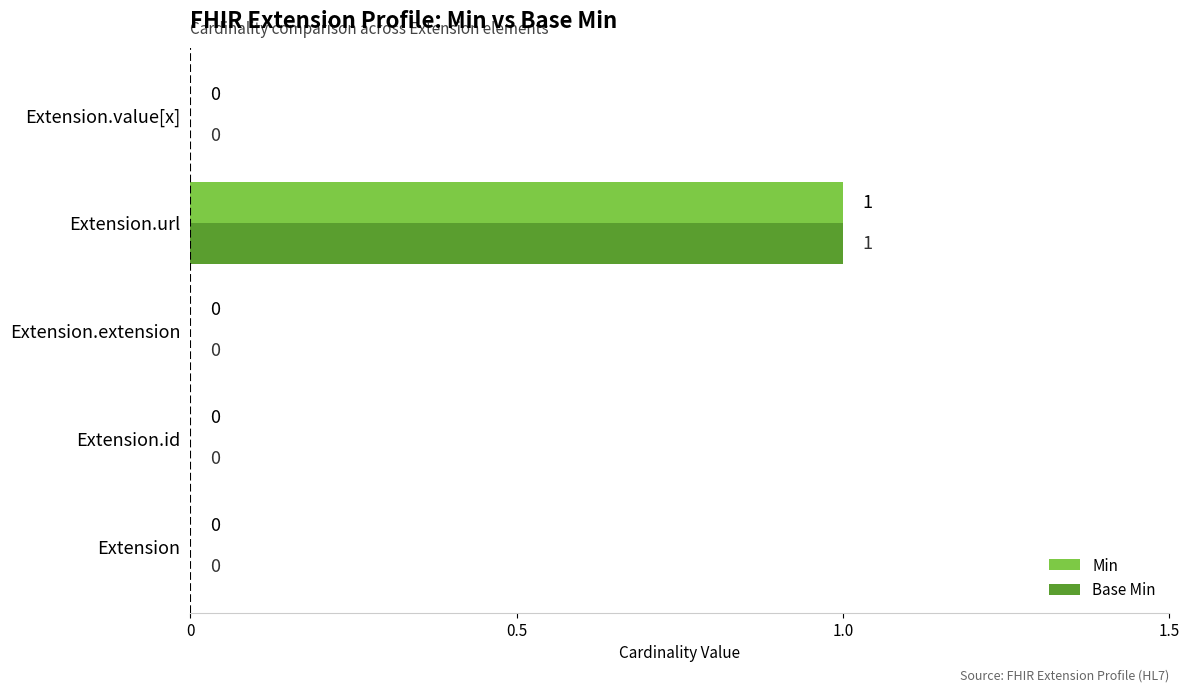

How many categories are shown in the chart?

5